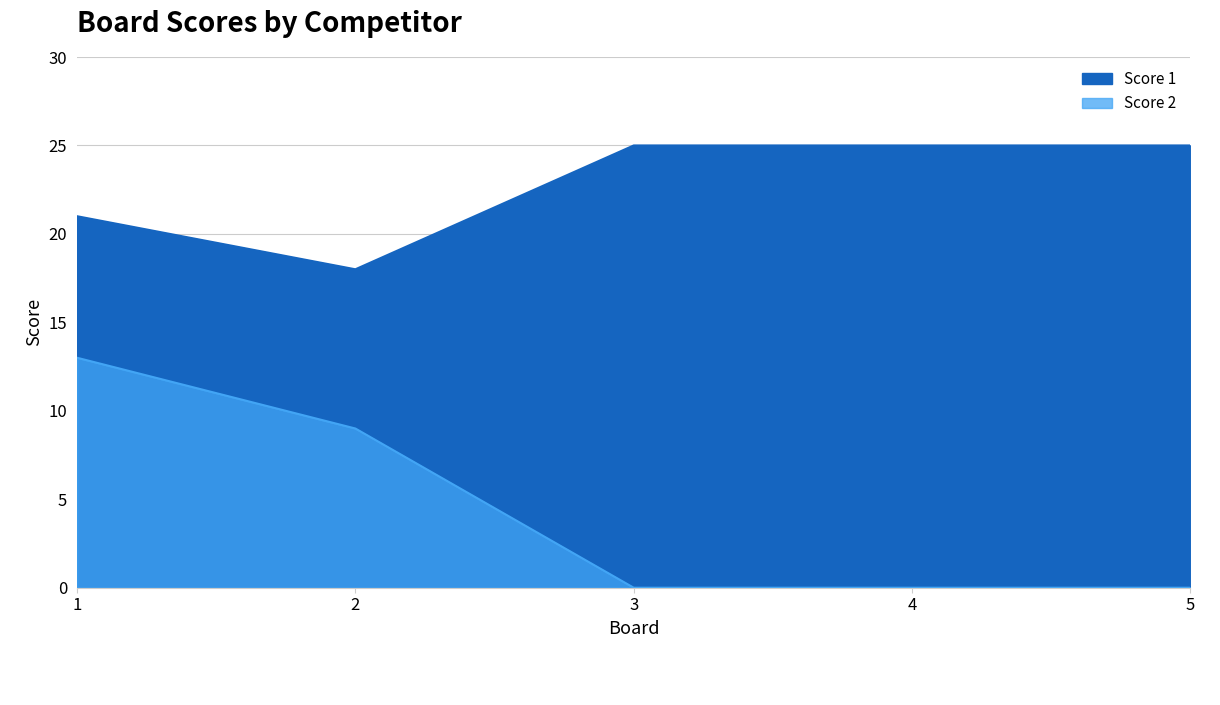

How many distinct data groups are displayed?

2